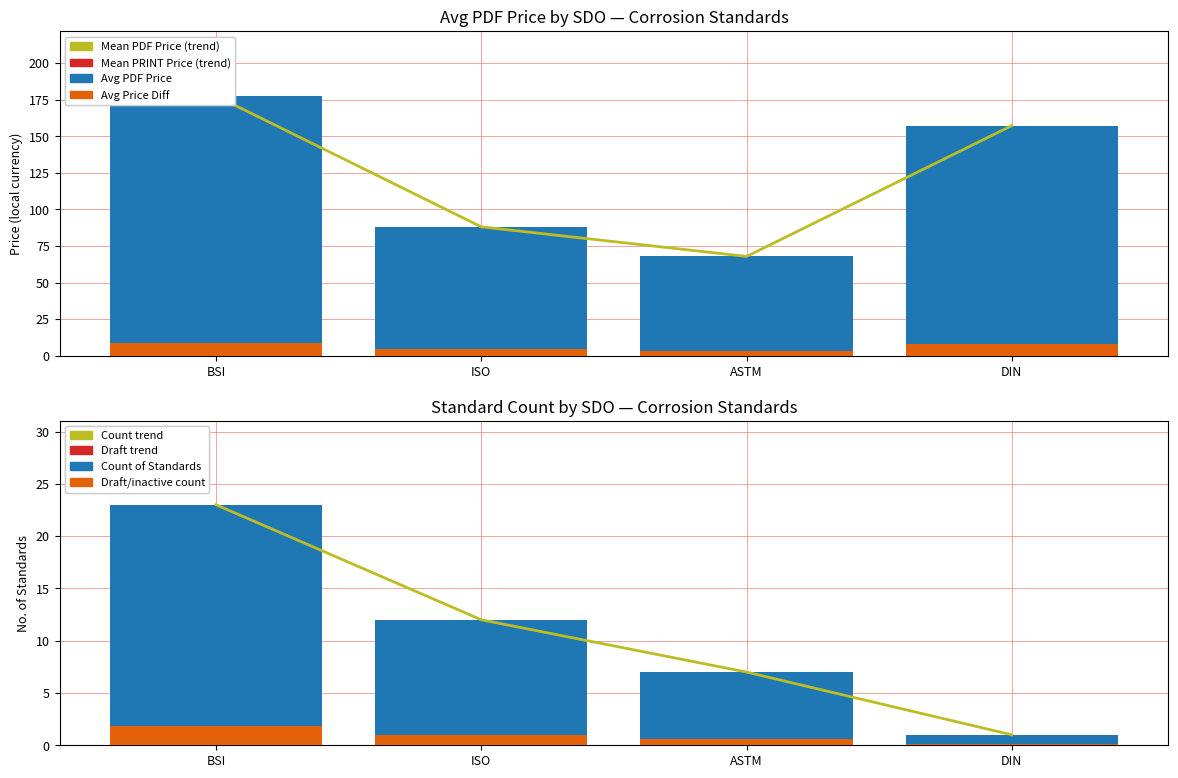

At which label does Avg PDF Price first exceed 157?

BSI